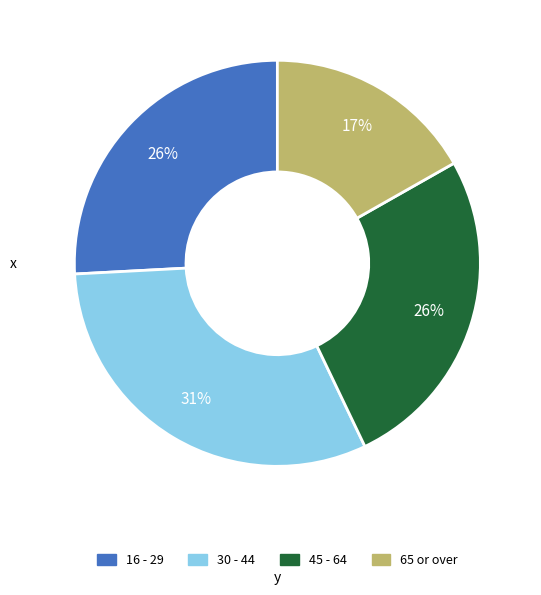

Combined, do 45 - 64 and 30 - 44 account for over 50%?

Yes